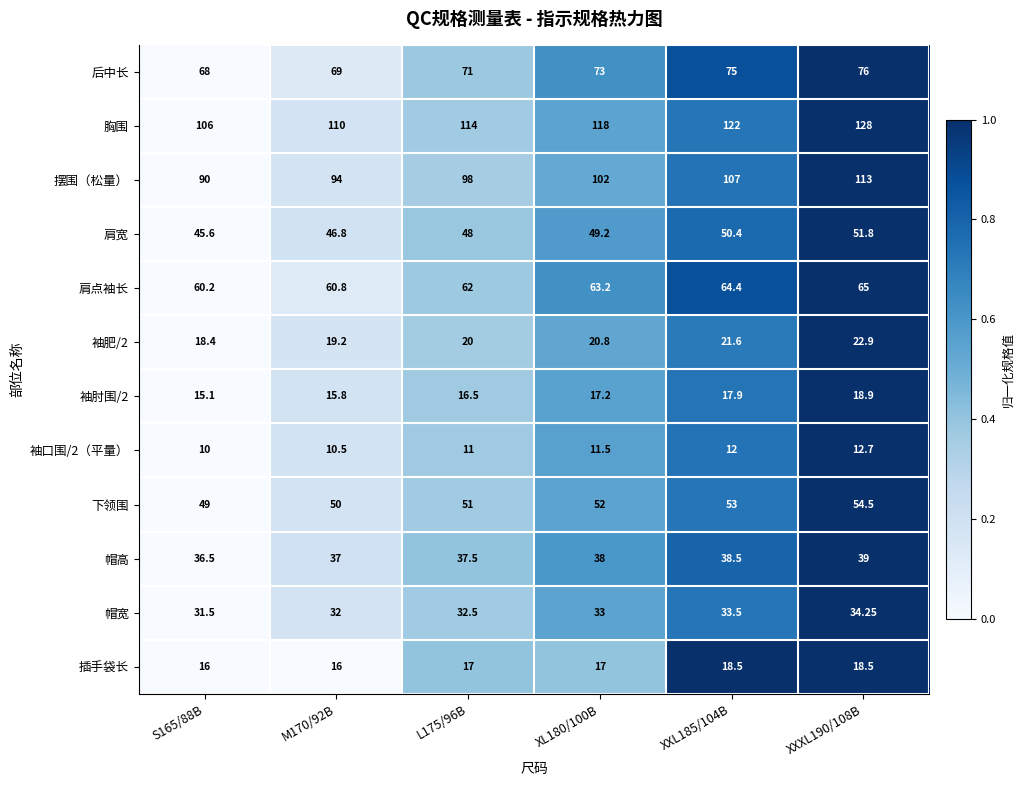

Which series has the widest spread of values?

摆围（松量）